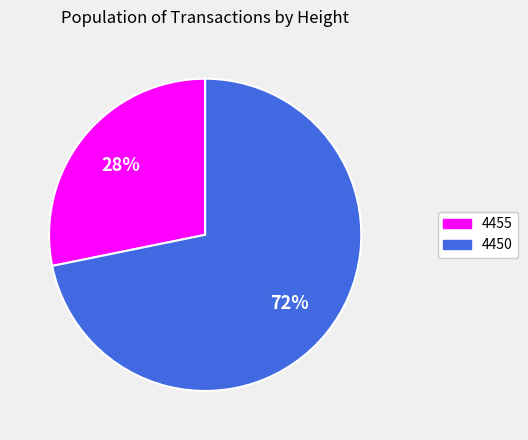

The 4450 slice represents 60% of the pie. True or false?

False